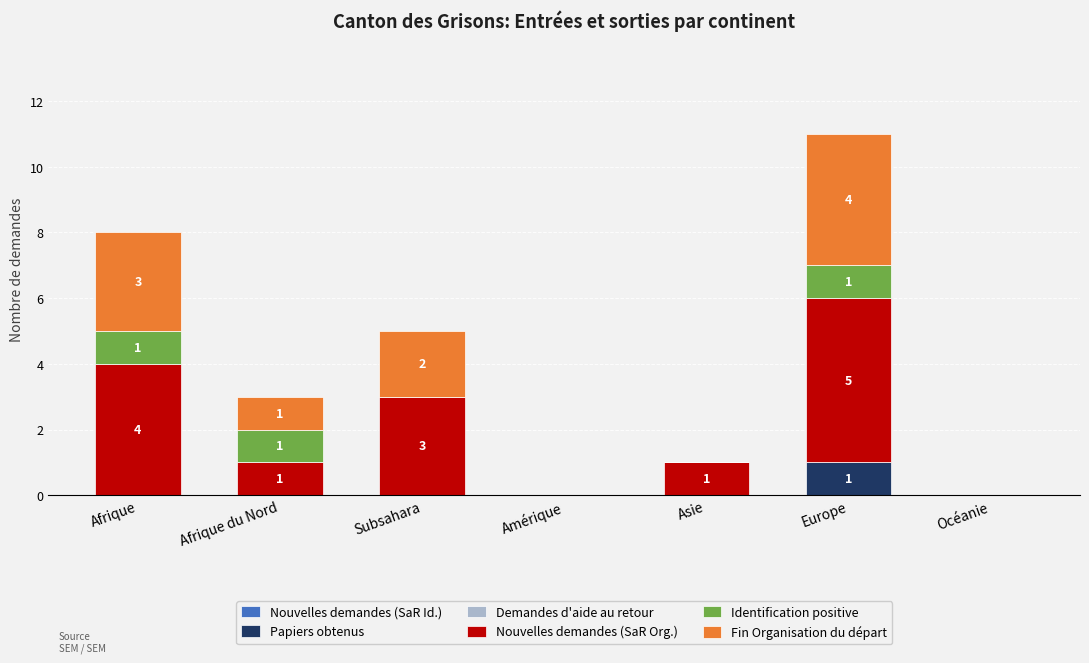

The value of Papiers obtenus at Asie is 1. True or false?

False